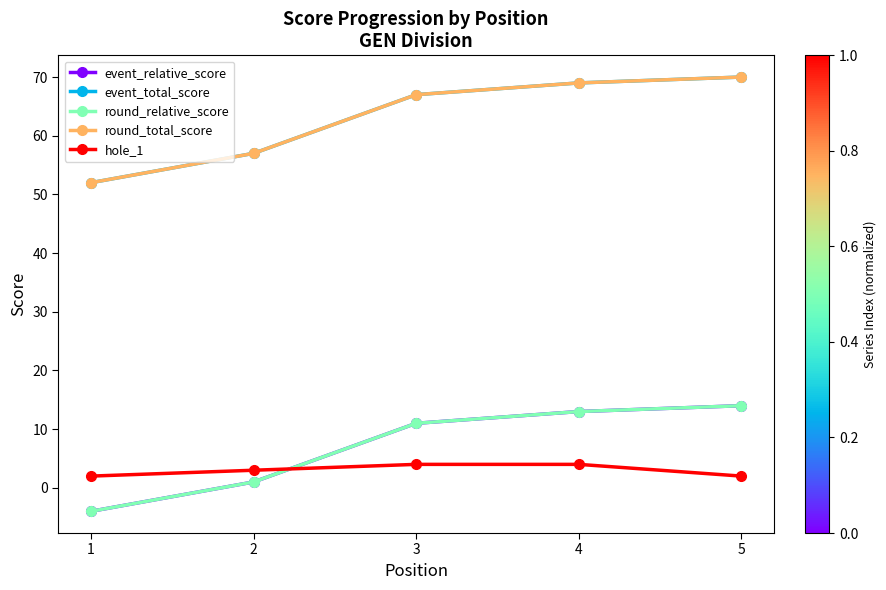

Count the hole_1 values in the range 2 to 4.

5